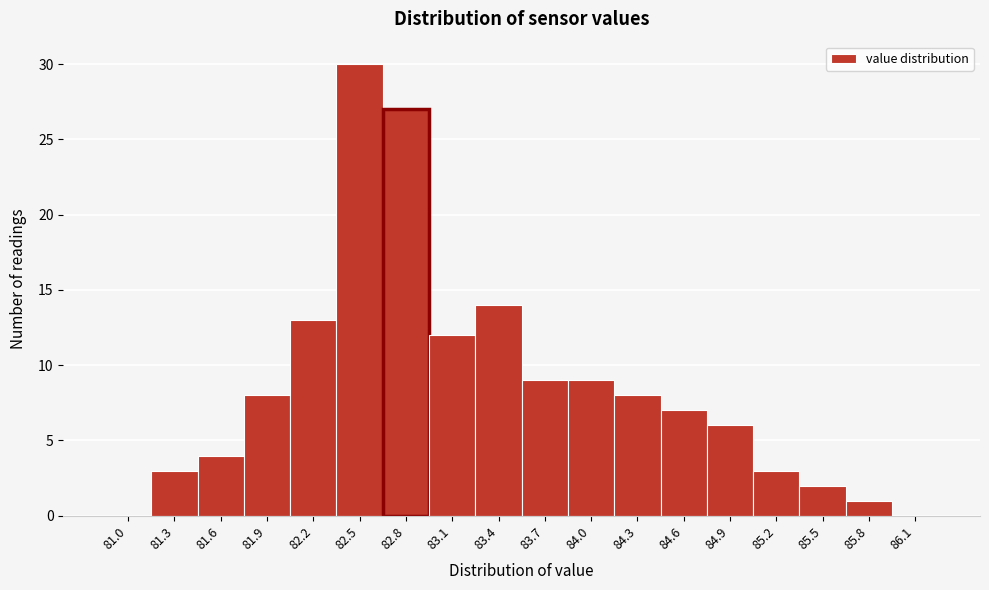

Reading right to left, extract all data points from this chart.

86.1=0	85.8=1	85.5=2	85.2=3	84.9=6	84.6=7	84.3=8	84.0=9	83.7=9	83.4=14	83.1=12	82.8=27	82.5=30	82.2=13	81.9=8	81.6=4	81.3=3	81.0=0